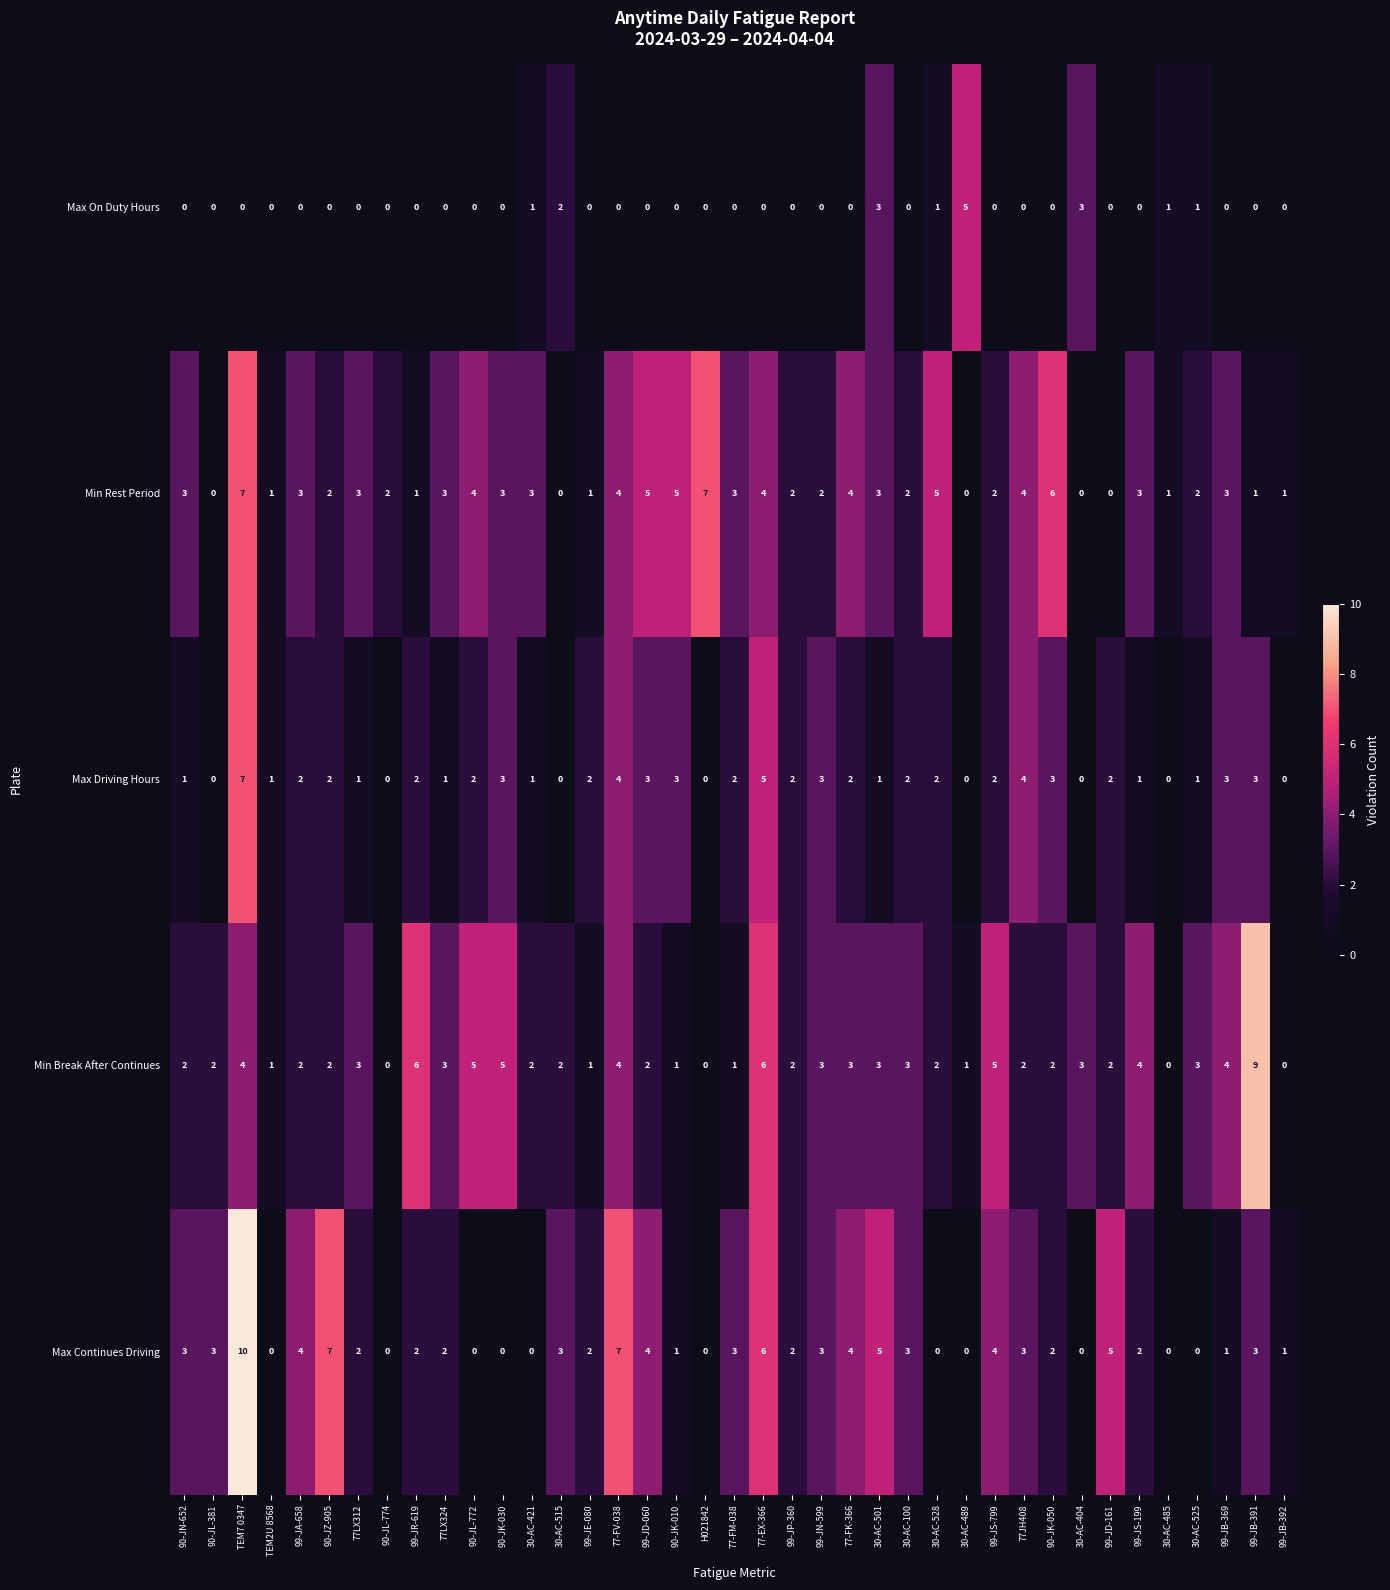

How many distinct data groups are displayed?

5